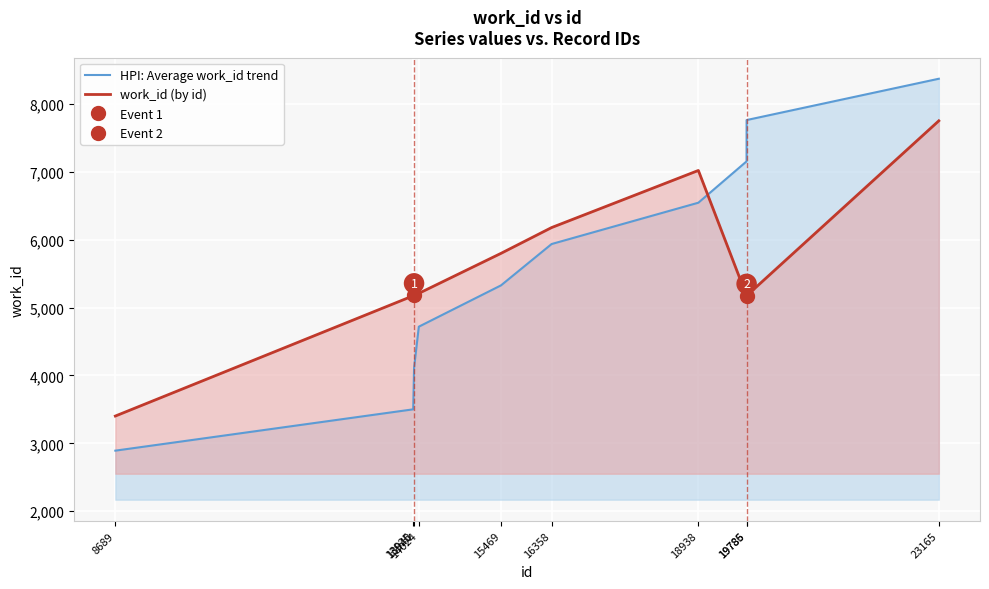

Reading left to right, extract all data points from this chart.

HPI: Average work_id trend: 2891.7	3501.0	4110.3	4719.6	5328.9	5938.2	6547.5	7156.8	7766.1	8375.4
work_id (by id): 3402.0	5175.0	5183.0	5211.0	5801.0	6181.0	7023.0	5175.0	5175.0	7755.0